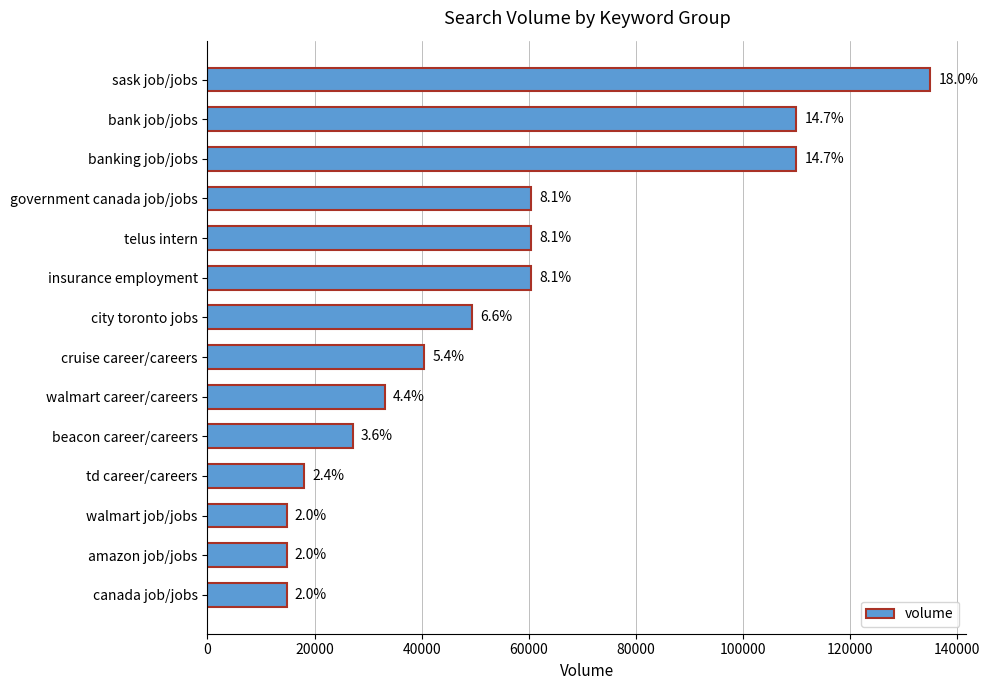

What is the difference between the maximum and minimum values?

120200